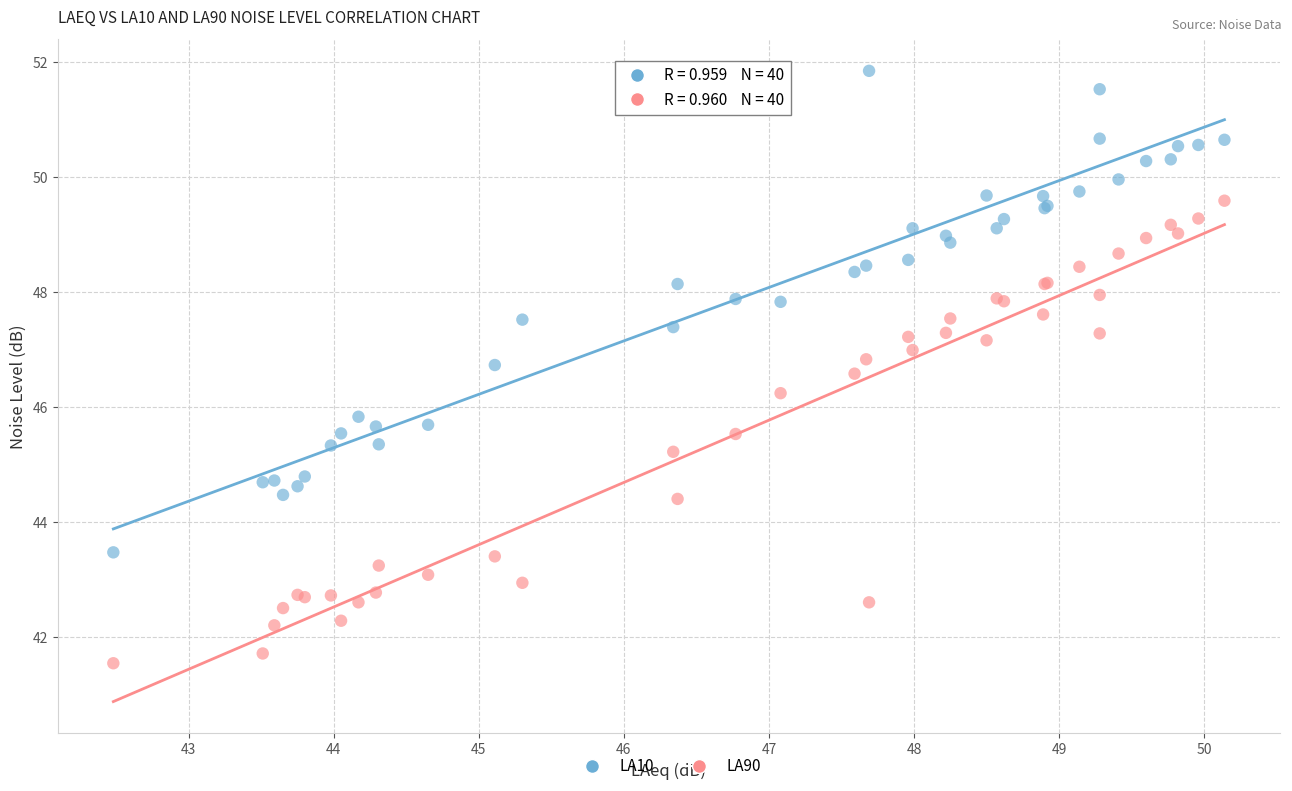

Which series has the largest Y range (max minus min)?

LA10